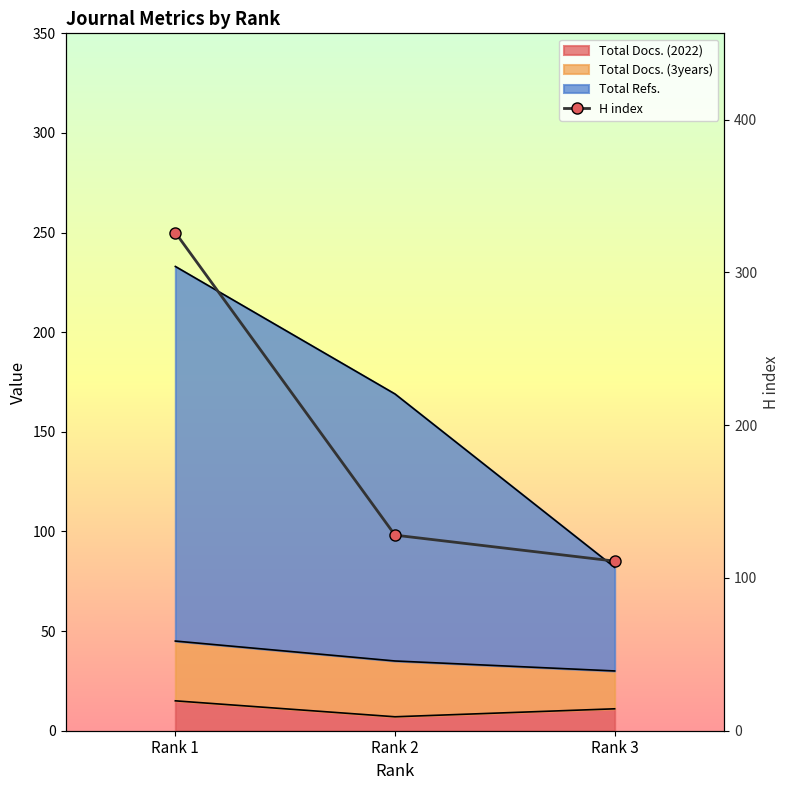

Is it true that the value at Rank 1 is 326?

True